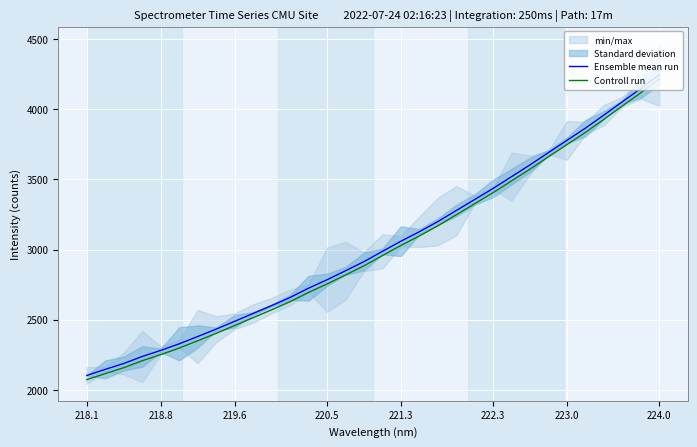

True or false: Ensemble mean run has a value of 3059.2 at 221.3.

True